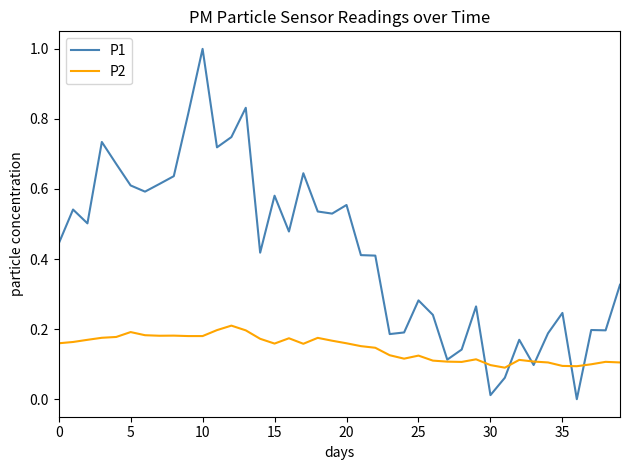

What is the greatest value displayed?

1.0